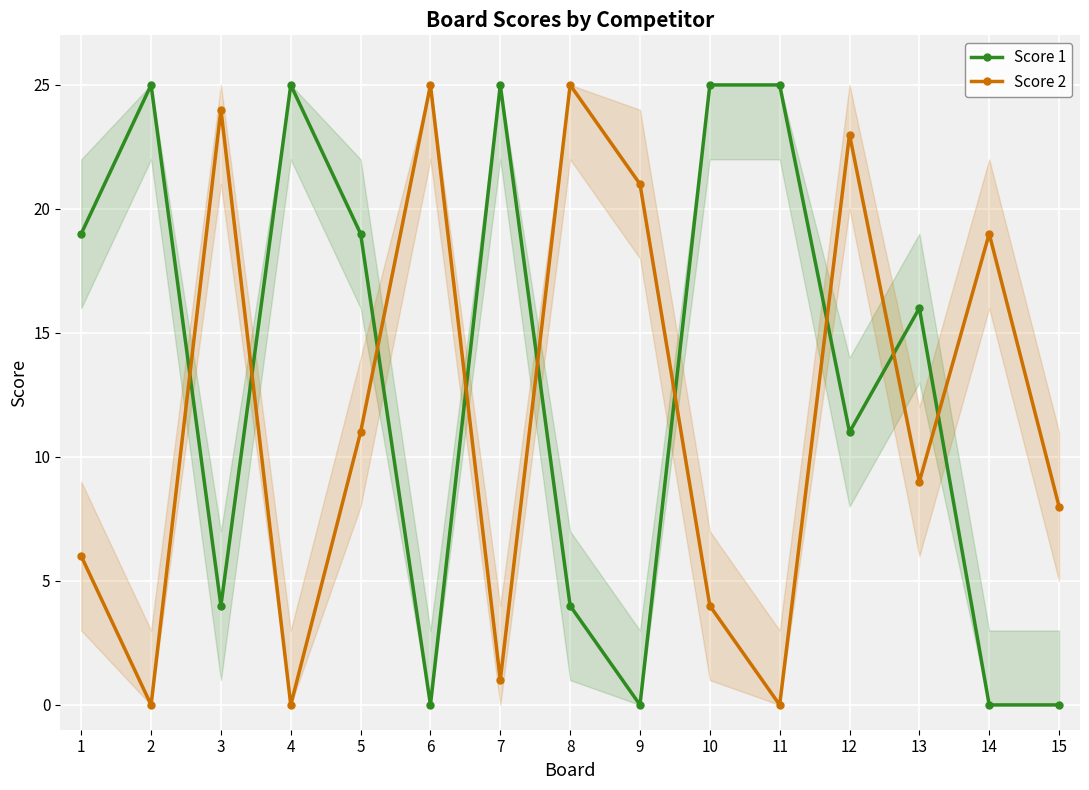

Which series changed the most between 6 and 14?

Score 2